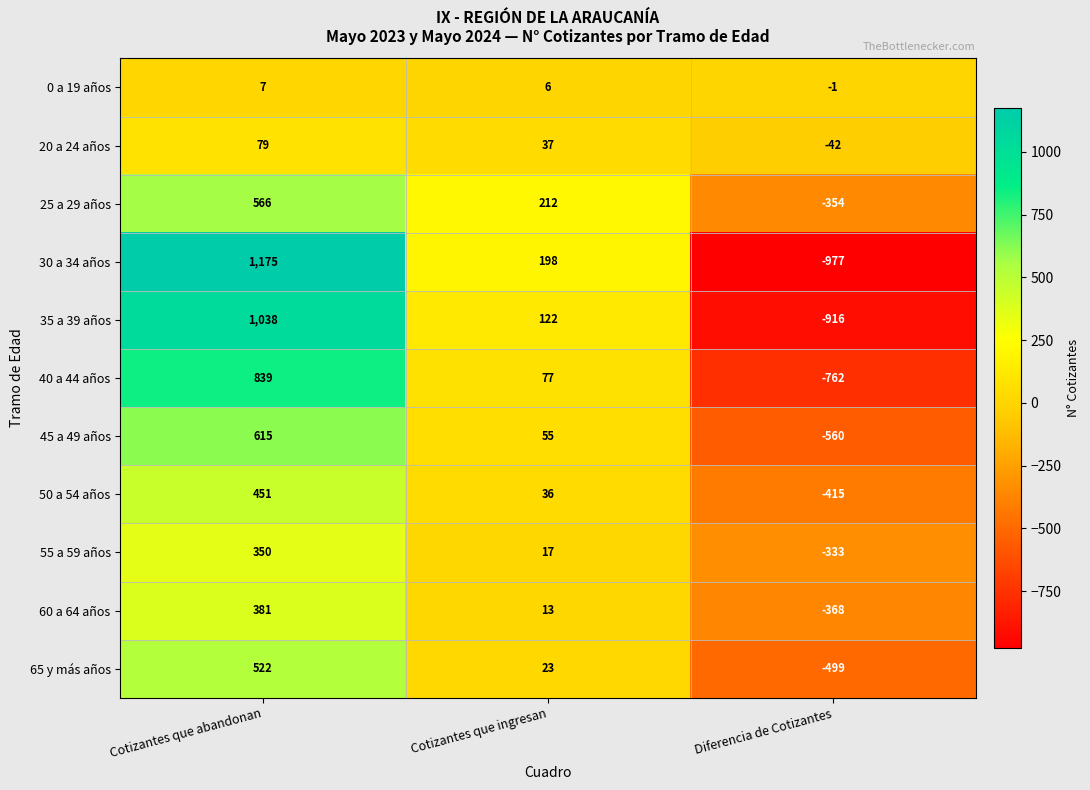

Which series has the largest total across all categories?

25 a 29 años